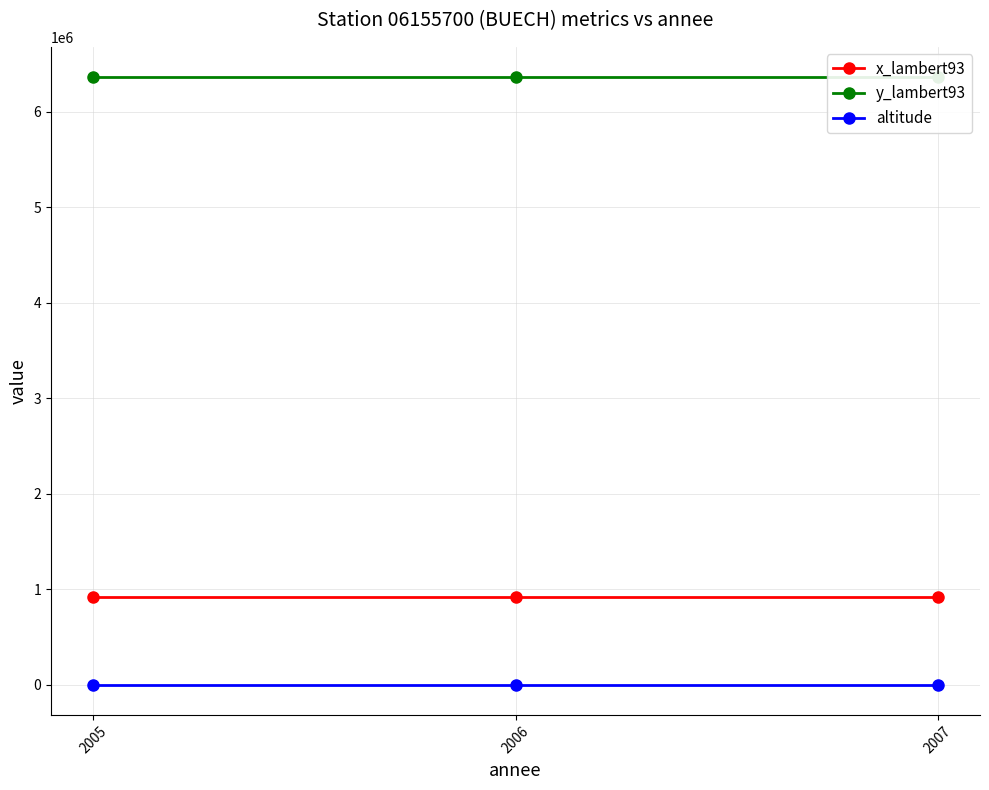

List the series in order of their peak value, highest first.

y_lambert93, x_lambert93, altitude